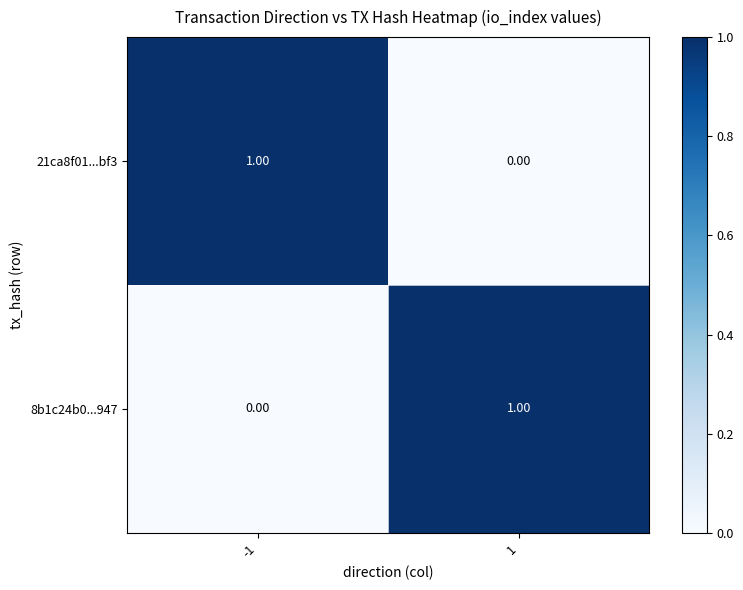

Rank the categories by 21ca8f01...bf3 value from lowest to highest.

1, -1